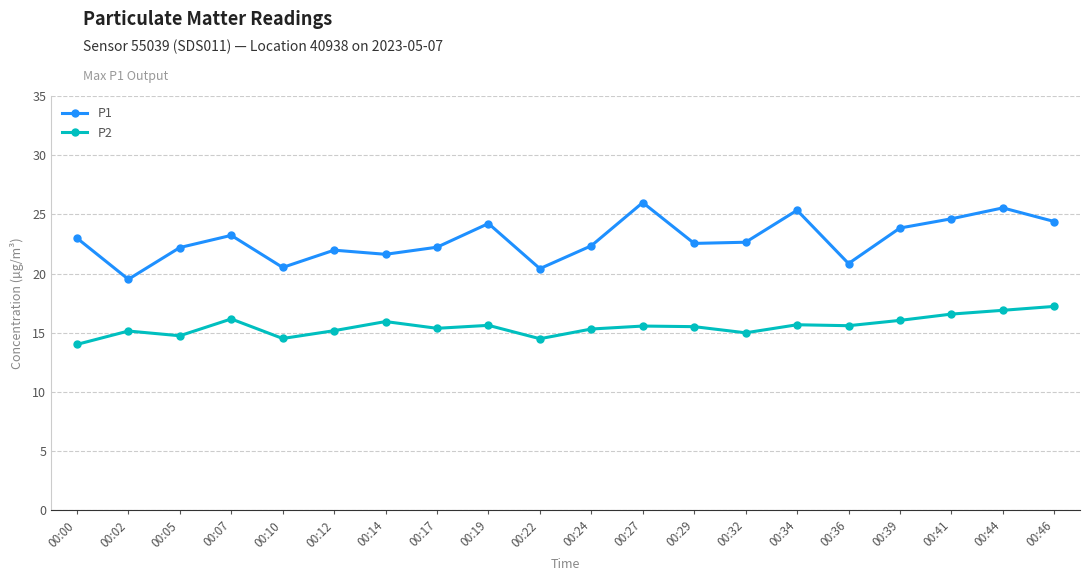

How many series are shown in this chart?

2